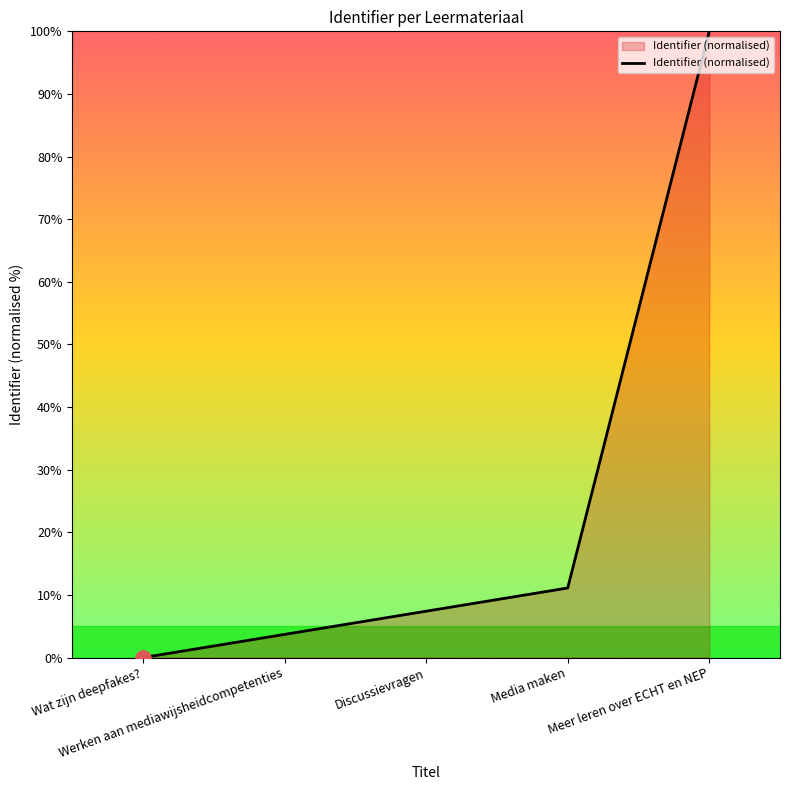

What is the change in value from Wat zijn deepfakes? to Meer leren over ECHT en NEP?

+100.0